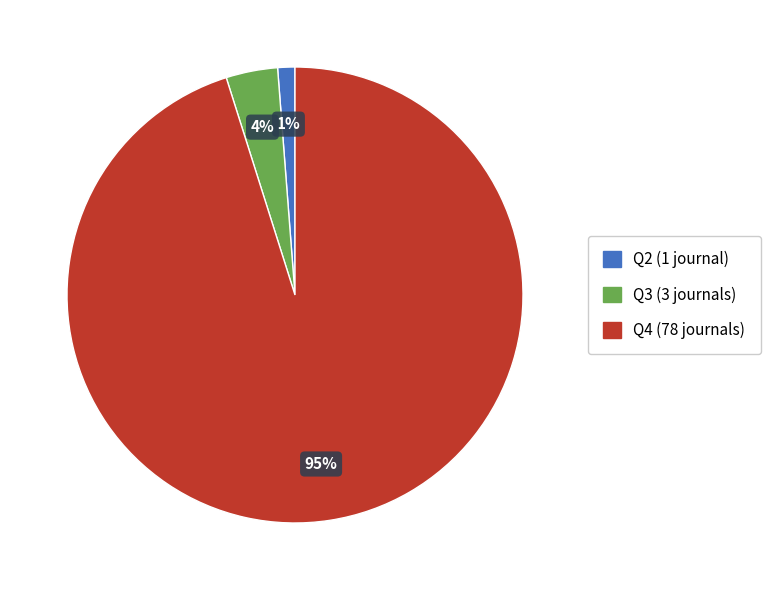

To the nearest percent, what portion does Q3 represent?

4%